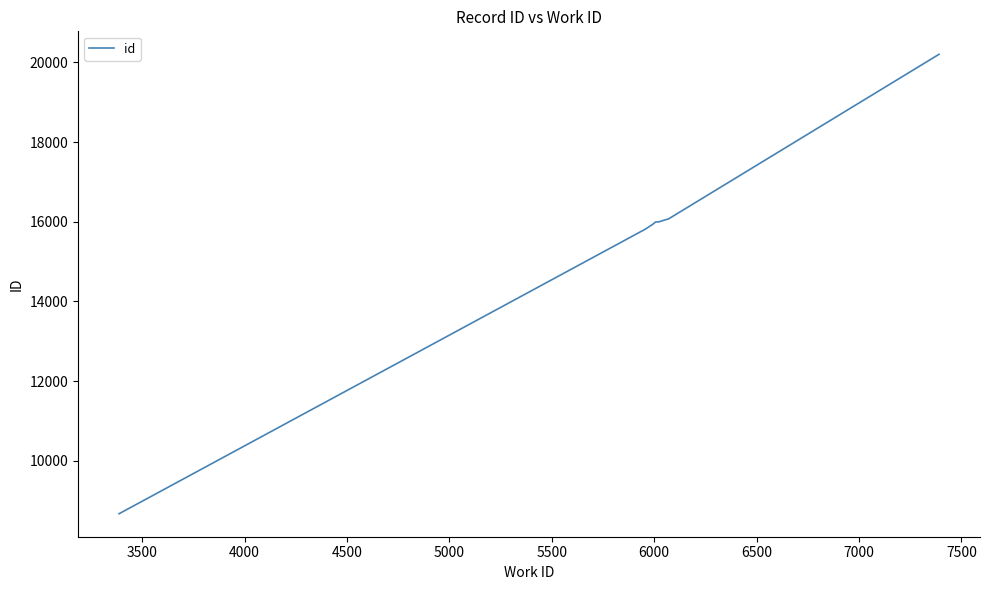

What is the difference between the maximum and minimum values?

11535